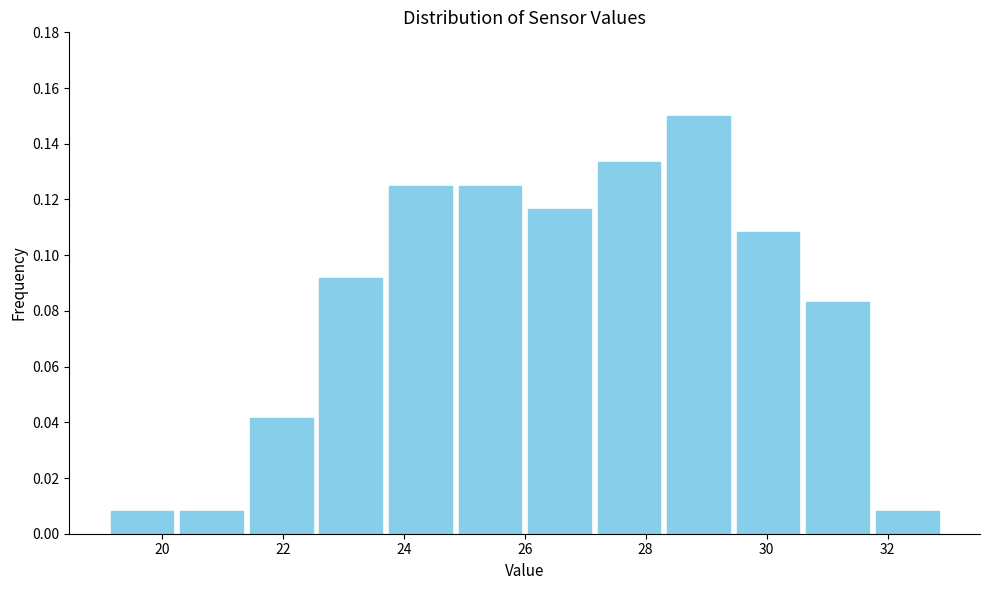

What is the height of the bar covering 24.85 to 26.00 on the x-axis? Neither the bar edges nor the heights are printed on the chart, so give them approximately, as read against the axes.

0.126